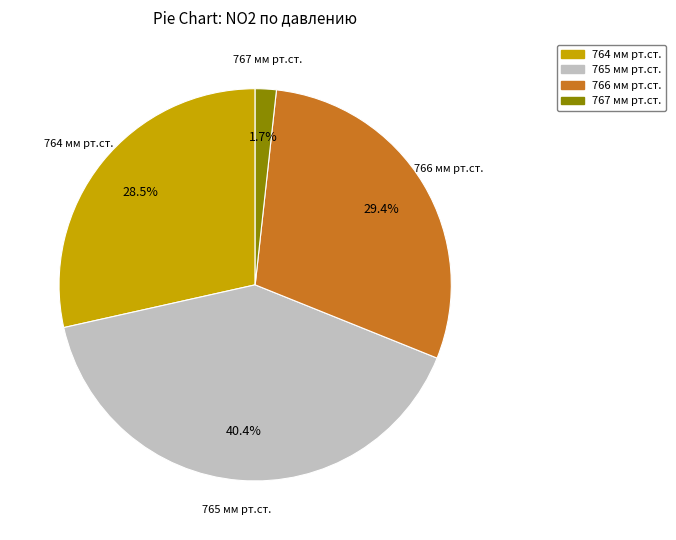

Is there any slice that represents more than half of the pie?

No